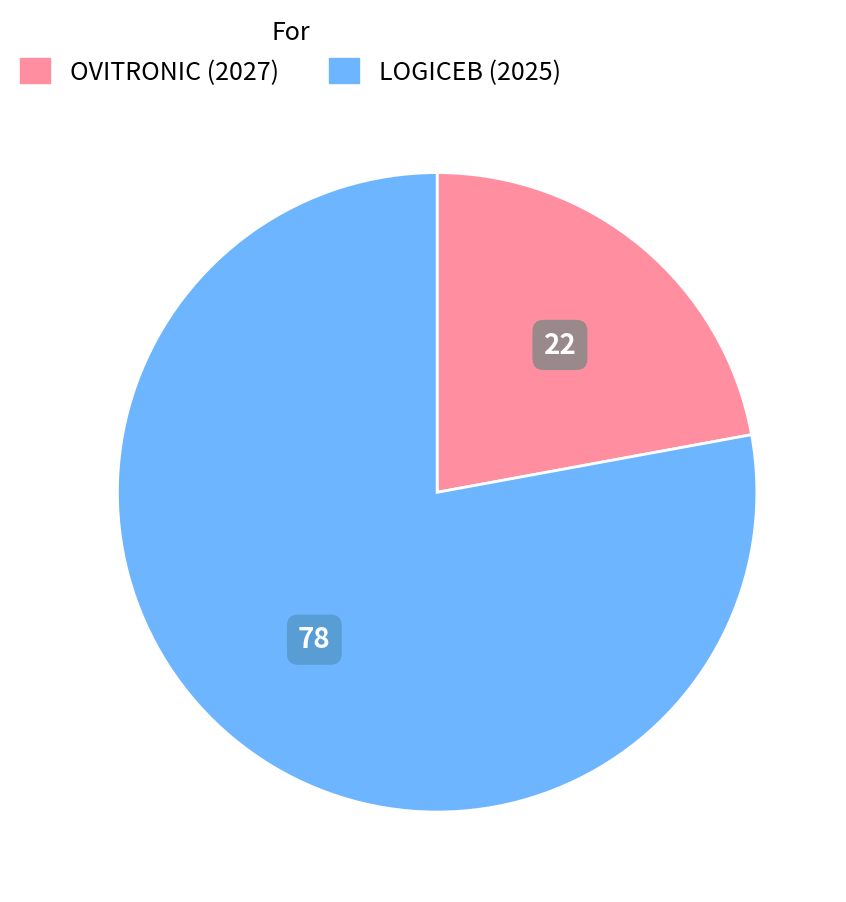

Is there any slice that represents more than half of the pie?

Yes